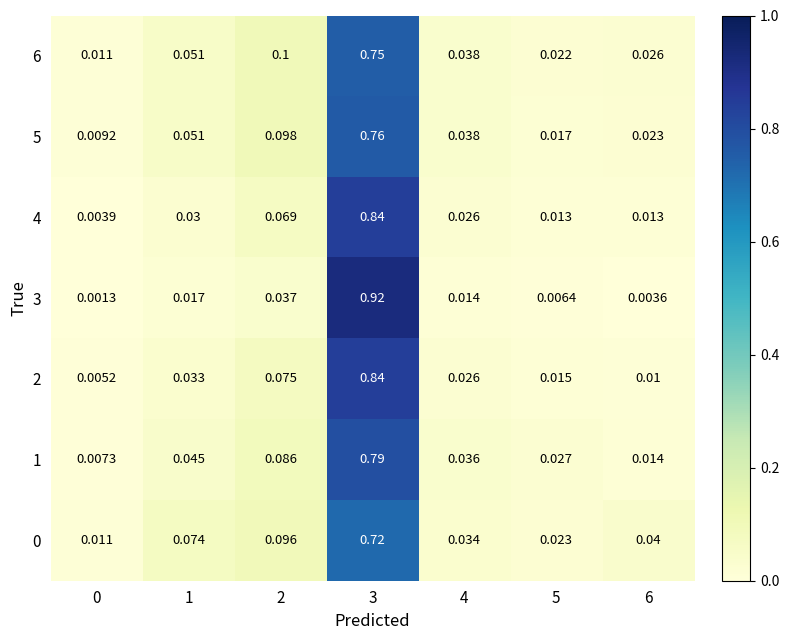

What is the total value across all series at 4?

0.2